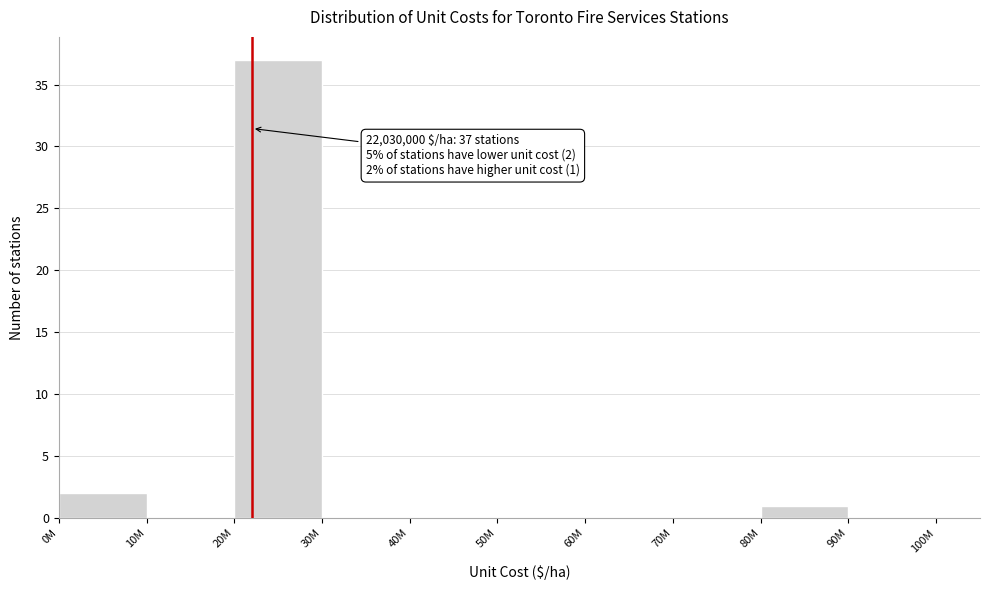

Reading left to right, transcribe all the data shown in this chart.

0M=2	10M=0	20M=37	30M=0	40M=0	50M=0	60M=0	70M=0	80M=1	90M=0